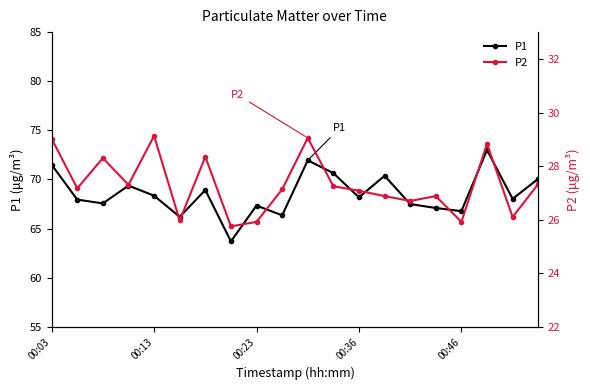

What is the difference between the second highest and minimum values in the P1 series?

8.2